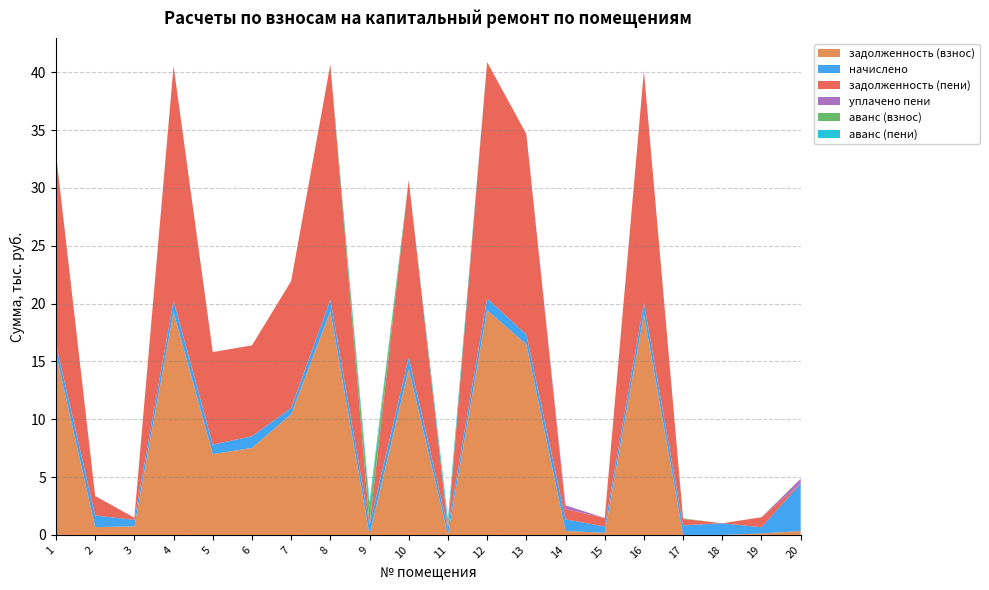

Reading left to right, what are all the values shown in this chart?

задолженность (взнос): 1=15657.2	2=673.6	3=739.4	4=19263.0	5=6983.7	6=7519.6	7=10427.4	8=19328.0	9=0.0	10=14330.0	11=0.0	12=19425.5	13=16469.4	14=336.8	15=182.6	16=19068.1	17=0.0	18=0.0	19=124.7	20=334.5
начислено: 1=819.9	2=1010.4	3=554.5	4=1008.7	5=819.9	6=1012.1	7=546.0	8=1012.1	9=860.7	10=1012.1	11=581.7	12=1017.2	13=862.4	14=1010.4	15=547.7	16=998.5	17=828.4	18=1010.4	19=537.5	20=4113.4
задолженность (пени): 1=16477.1	2=1684.0	3=184.8	4=20271.7	5=8003.6	6=7855.8	7=10973.4	8=20340.2	9=0.0	10=15342.1	11=0.0	12=20442.7	13=17331.8	14=888.9	15=730.3	16=20066.6	17=552.5	18=0.1	19=862.2	20=0.0
уплачено пени: 1=0.0	2=0.0	3=10.0	4=0.0	5=0.0	6=0.0	7=0.0	8=0.0	9=0.0	10=0.0	11=0.0	12=0.0	13=0.0	14=326.4	15=0.0	16=0.0	17=0.0	18=0.0	19=0.0	20=415.1
аванс (взнос): 1=0.0	2=0.0	3=0.0	4=0.0	5=0.0	6=0.0	7=0.0	8=0.0	9=1529.3	10=0.0	11=240.9	12=0.0	13=0.0	14=0.0	15=0.0	16=0.0	17=45.9	18=0.3	19=0.0	20=0.0
аванс (пени): 1=0.0	2=0.0	3=0.0	4=0.0	5=0.0	6=0.0	7=0.0	8=0.0	9=466.4	10=0.0	11=553.1	12=0.0	13=0.0	14=0.0	15=0.0	16=0.0	17=0.0	18=0.0	19=0.0	20=0.0